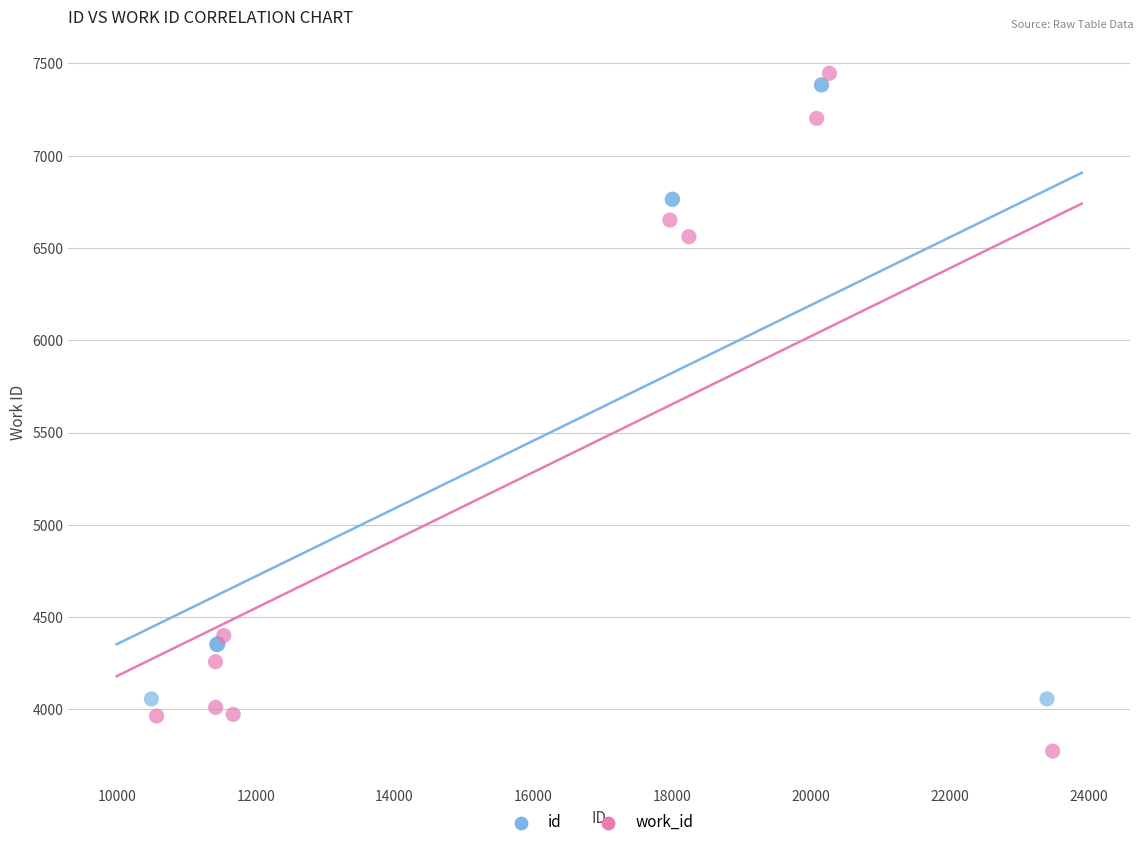

Which series has the widest spread of Y values?

work_id